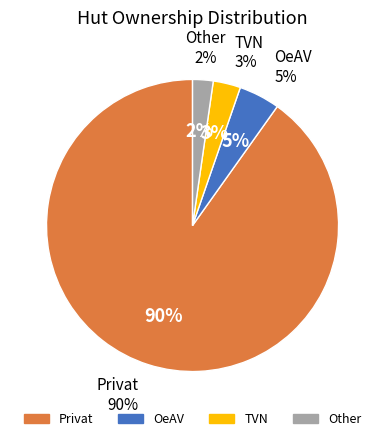

Which slice is the largest?

Hütte: Privat